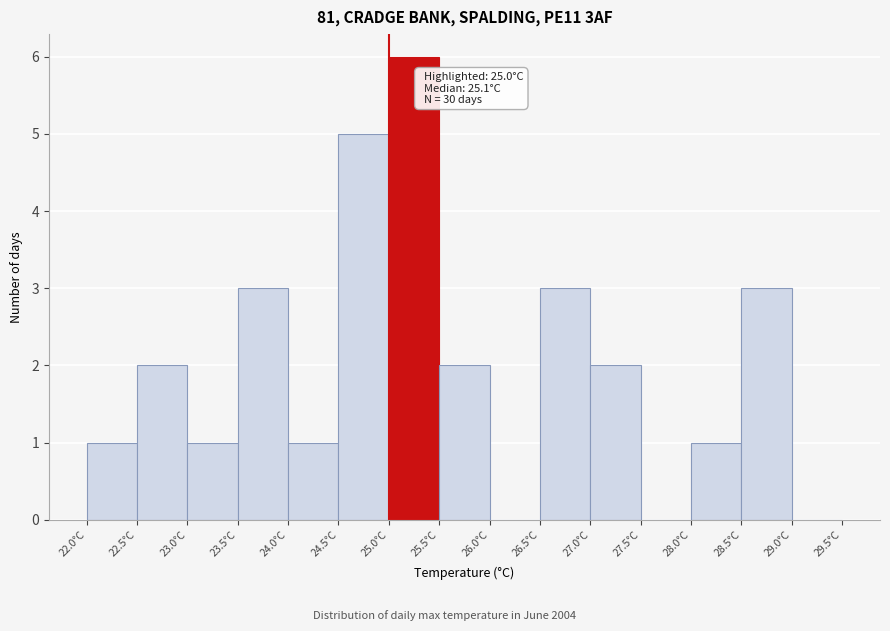

Which range on the x-axis has the tallest bar?

25.0 to 25.5